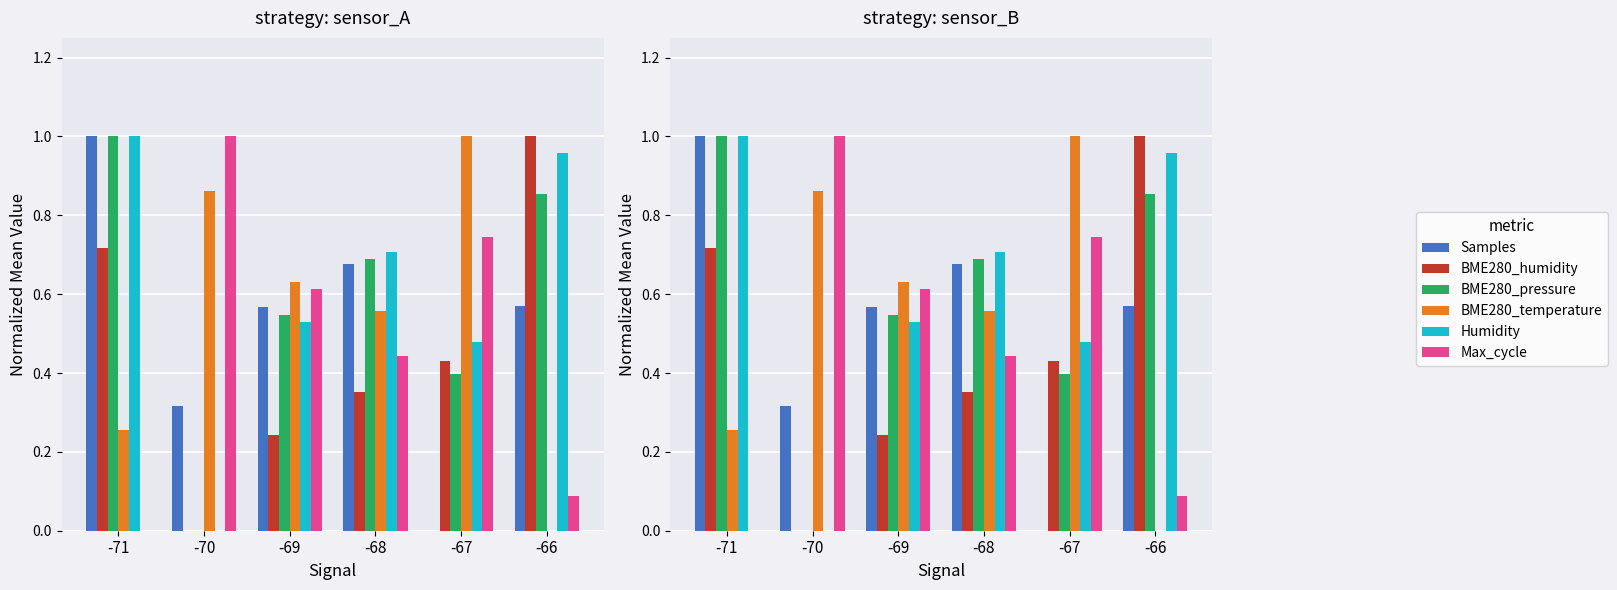

What is the spread (max minus min) of values at -66?

1.0